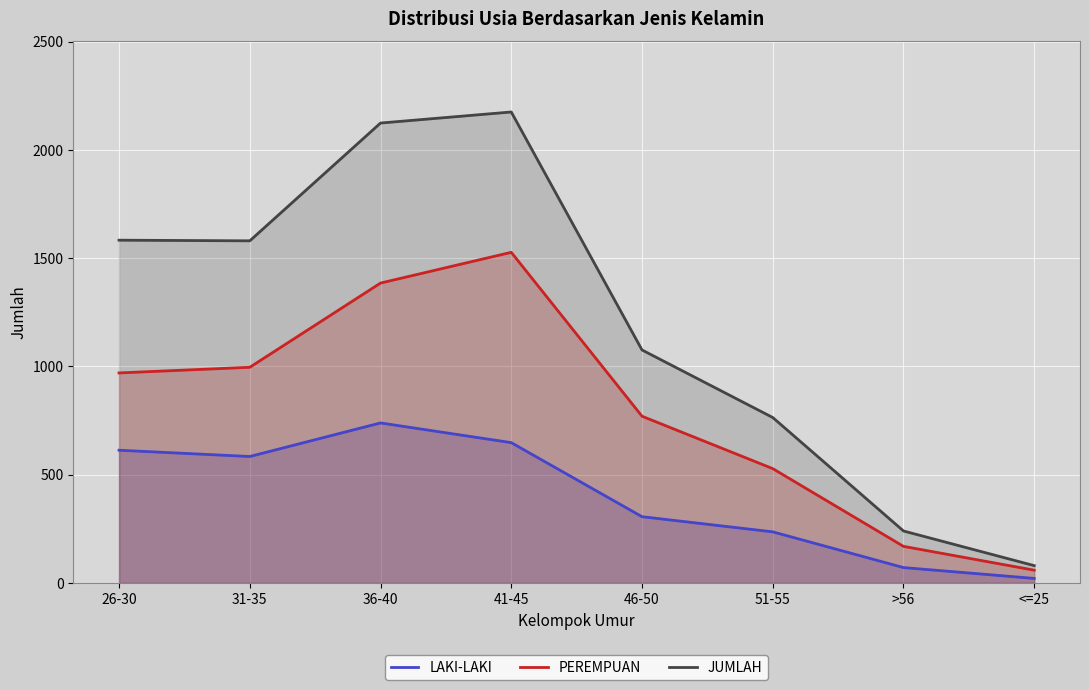

Rank the series by their average value, from lowest to highest.

LAKI-LAKI, PEREMPUAN, JUMLAH